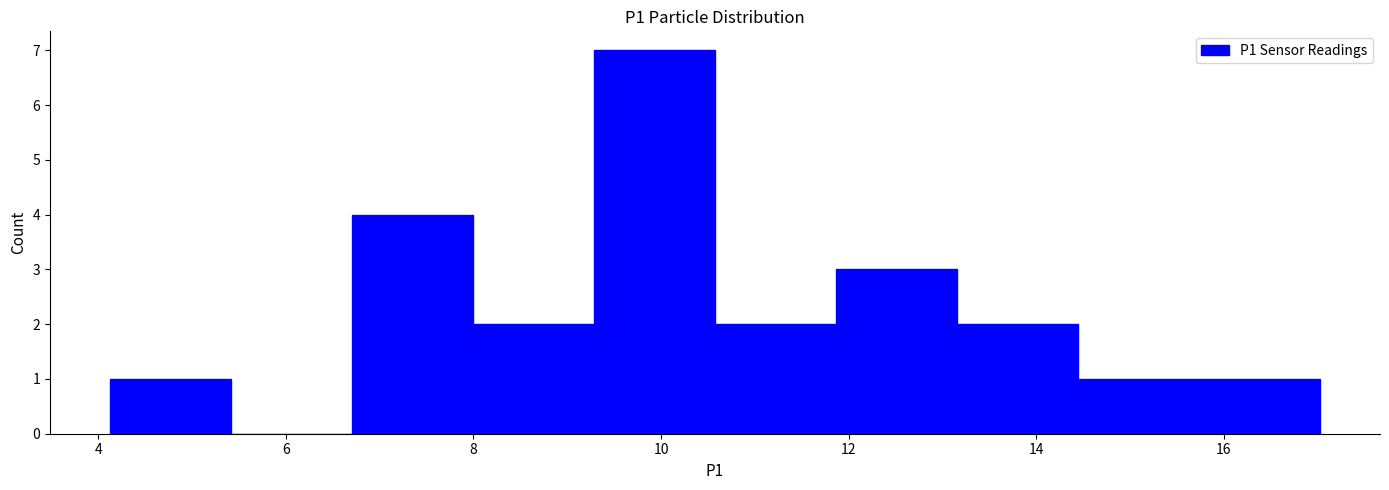

Reading left to right, transcribe this chart: for each bar, give the range it covers on the x-axis and its height. Neither the bar edges nor the heights are printed on the chart, so give them approximately, as read against the axes.

4.2 to 5.4: 1
5.4 to 6.8: 0
6.8 to 8.0: 4
8.0 to 9.2: 2
9.2 to 10.6: 7
10.6 to 11.8: 2
11.8 to 13.2: 3
13.2 to 14.4: 2
14.4 to 15.8: 1
15.8 to 17.0: 1